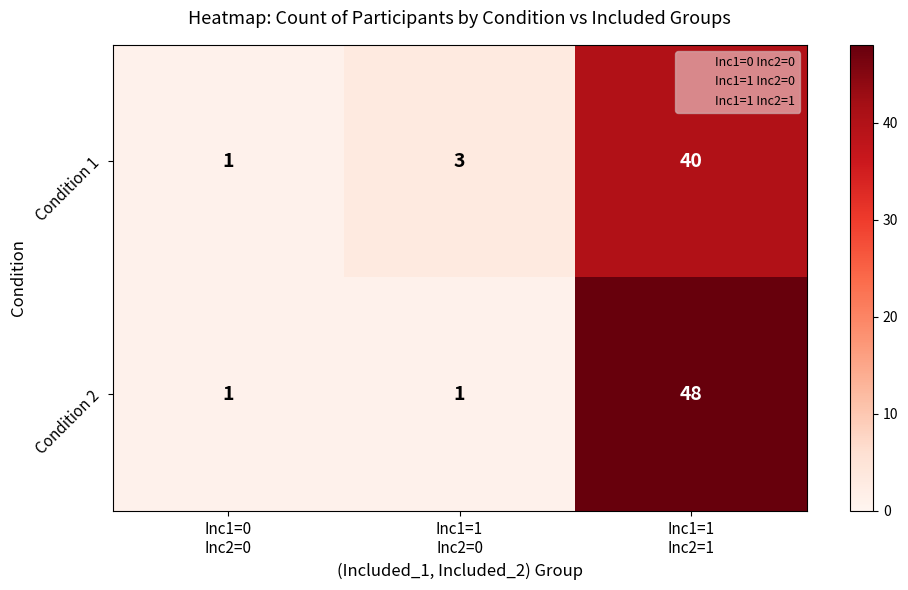

How many Condition 2 values are between 1 and 48?

3